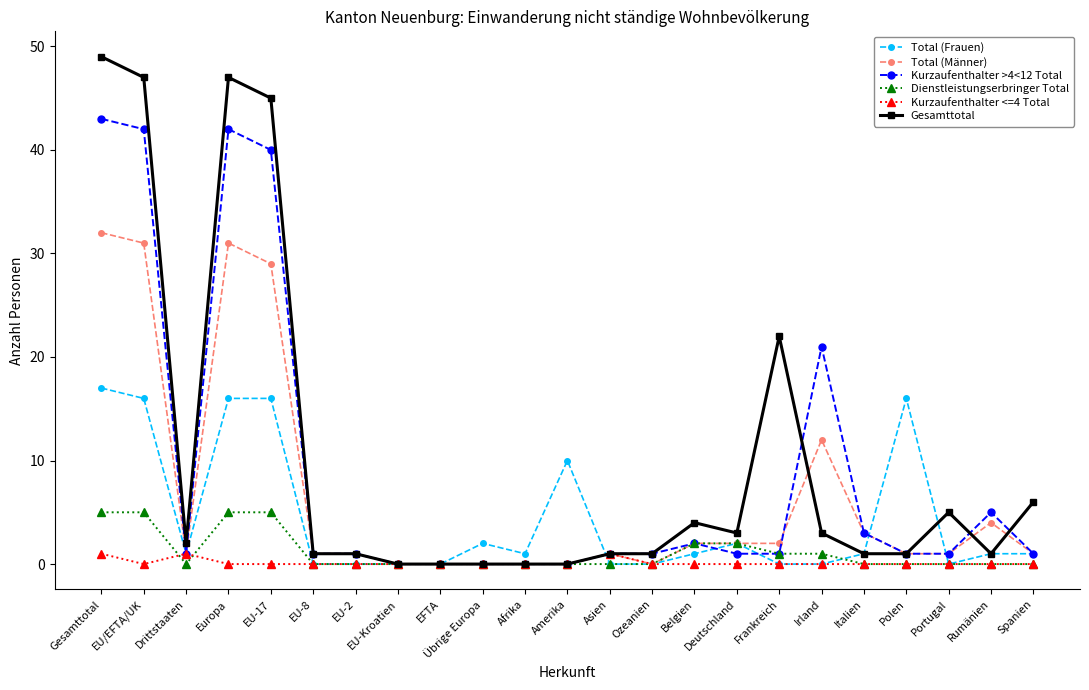

What are all the series names shown in the legend?

Total (Frauen), Total (Männer), Kurzaufenthalter >4<12 Total, Dienstleistungserbringer Total, Kurzaufenthalter <=4 Total, Gesamttotal